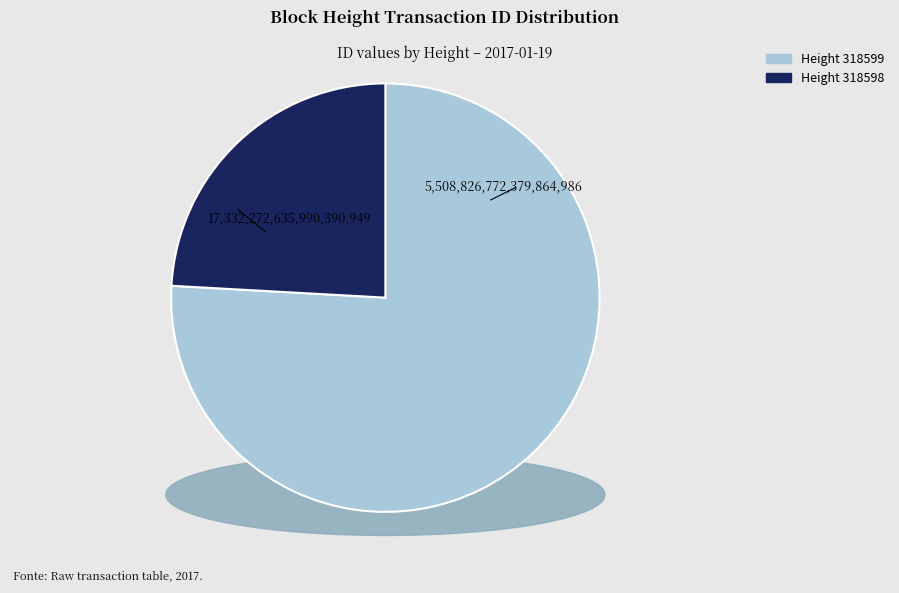

Which has a higher value, 318599 or 318598?

318599